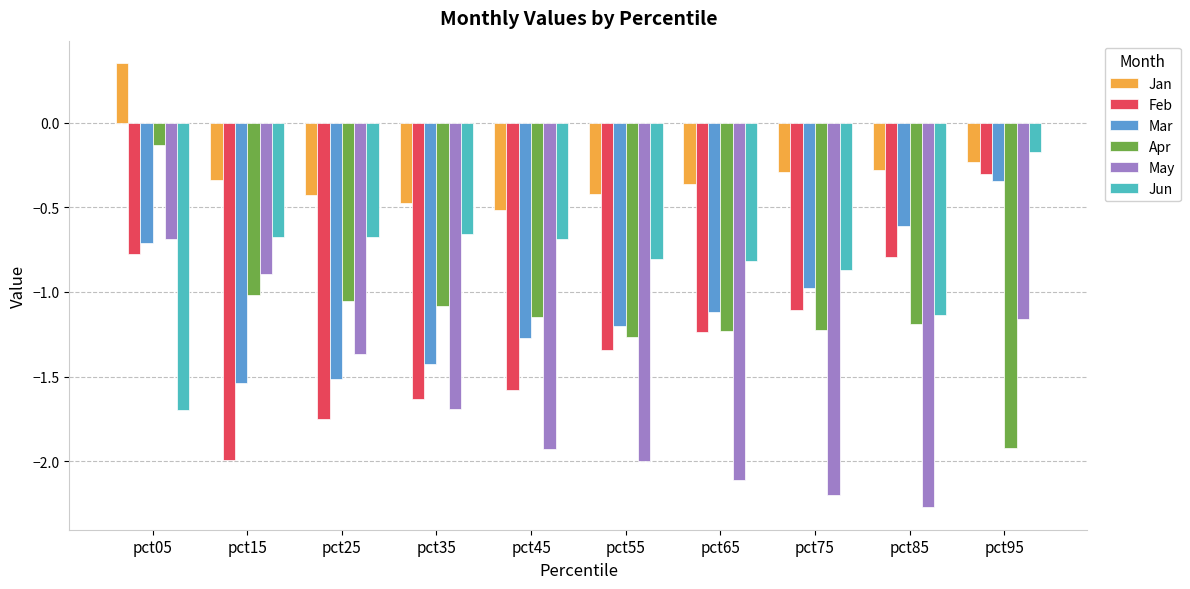

Where is May nearest to the value -1?

pct15